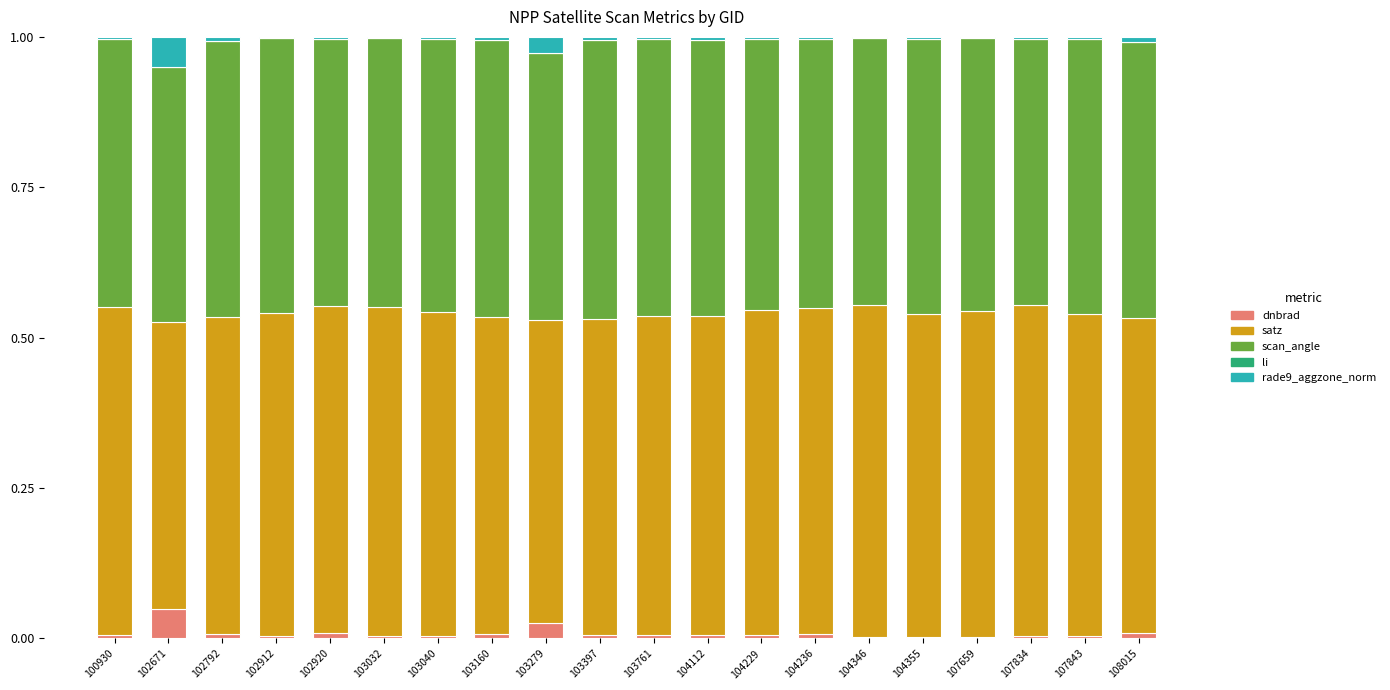

Does the chart contain stacked bars?

Yes